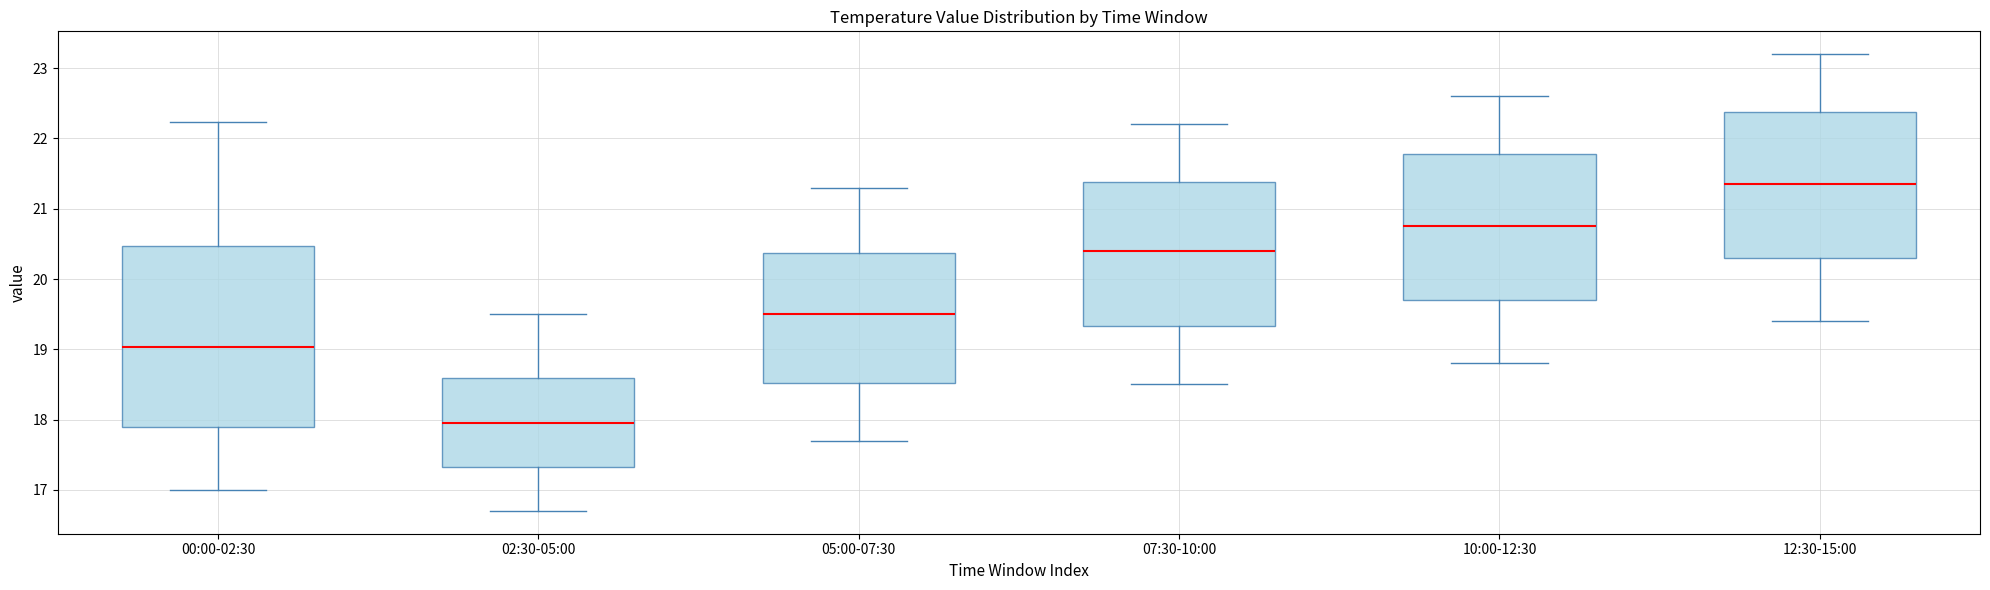

Which box's median line is the highest?

12:30-15:00